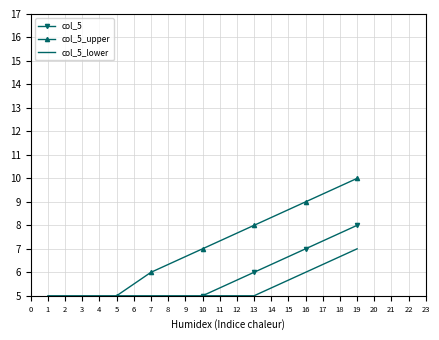

At which label is col_5_lower closest to 6?

16